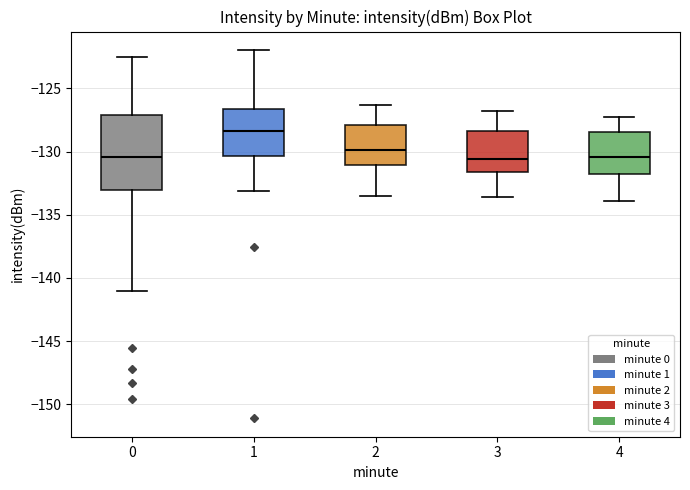

Reading left to right, transcribe this box plot: for each box, give where its median line is, the range the box spans, and where its two whiskers end, as read against the y-axis. The values are not printed on the chart, so give them approximately, as read against the axis.

0: median -130.5, box -133.0 to -127.0, whiskers -141.0 to -122.5
1: median -128.5, box -130.5 to -126.5, whiskers -133.0 to -122.0
2: median -130.0, box -131.0 to -128.0, whiskers -133.5 to -126.5
3: median -130.5, box -131.5 to -128.5, whiskers -133.5 to -127.0
4: median -130.5, box -132.0 to -128.5, whiskers -134.0 to -127.5